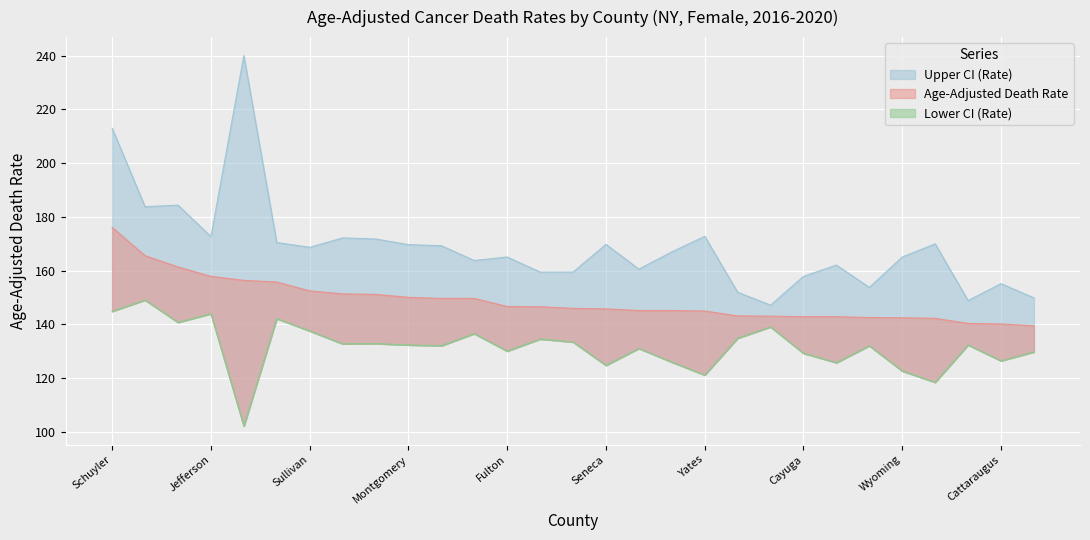

At which label does Lower CI (Rate) reach its minimum?

Hamilton